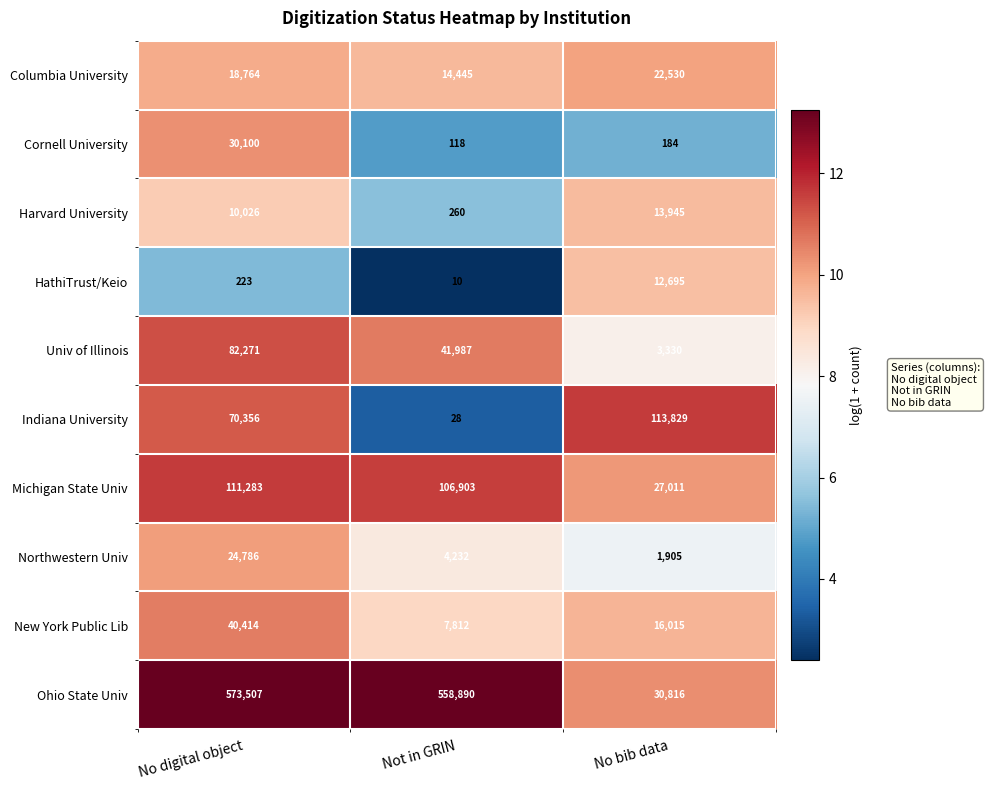

Which series changed the most between No digital object and Not in GRIN?

Indiana University